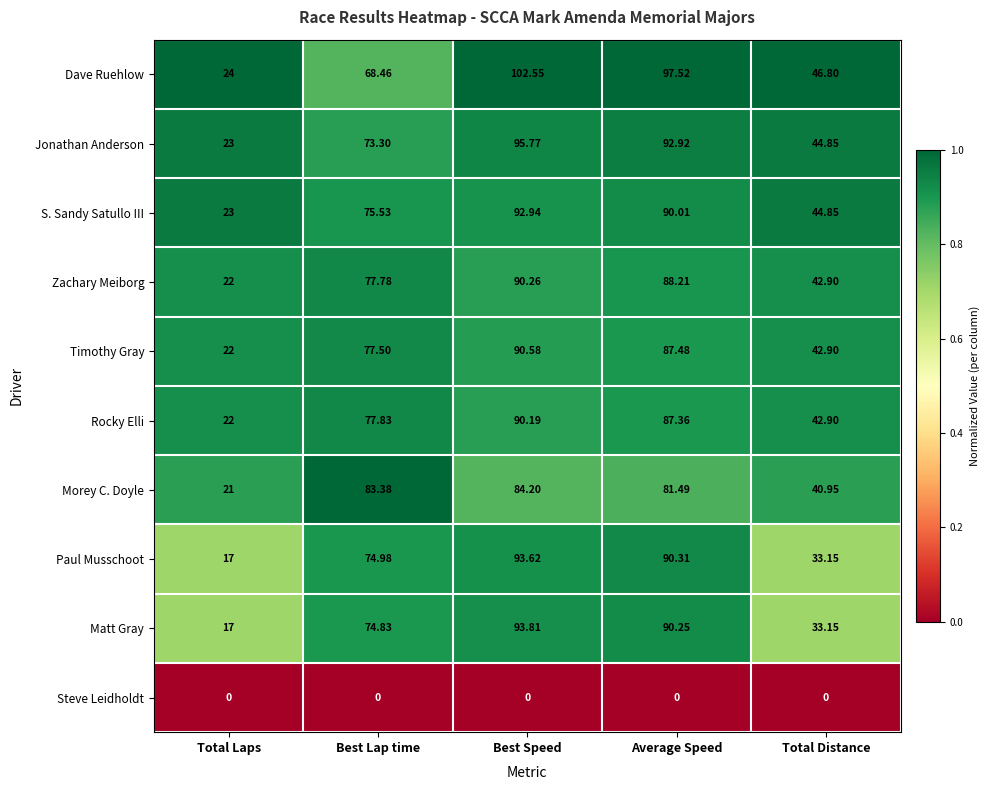

Which series has the largest range (max minus min)?

Dave Ruehlow